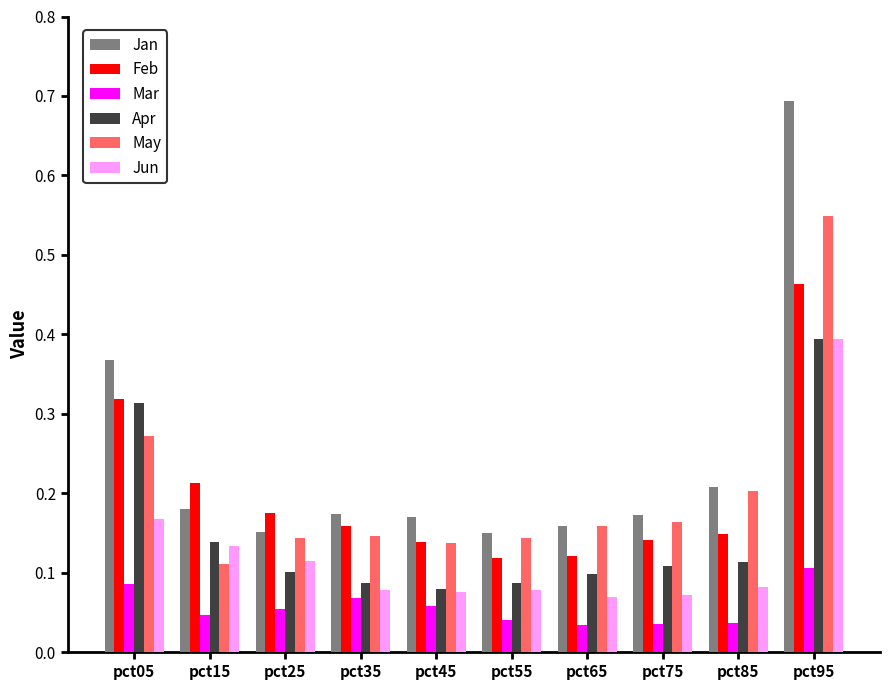

Is the value of Jun at pct05 greater than the value of Feb at pct05?

No